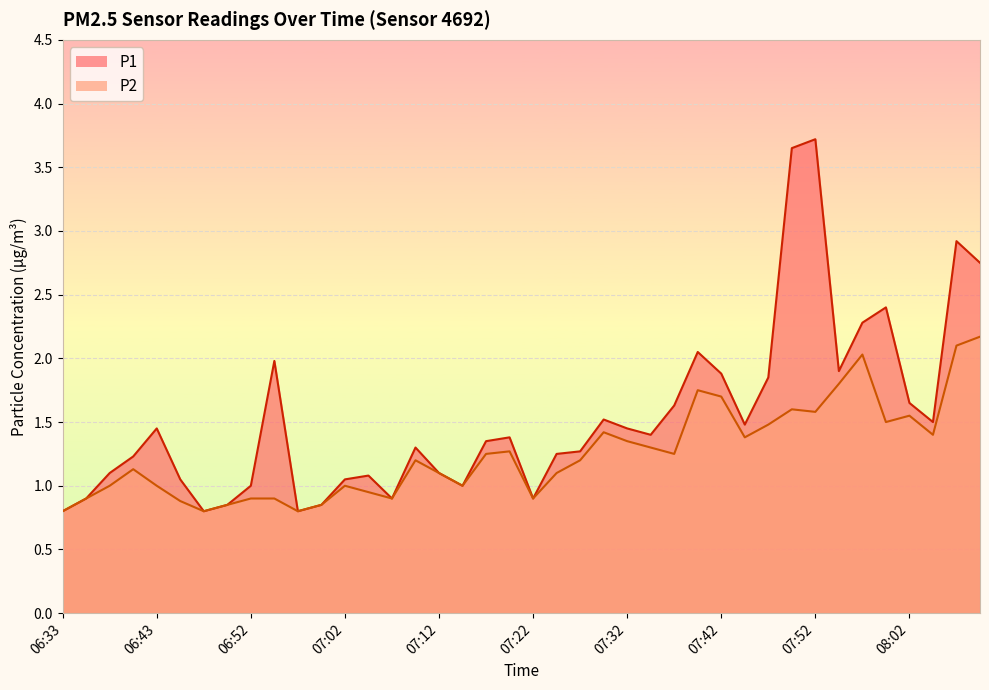

Where is P1 nearest to the value 2?

06:55